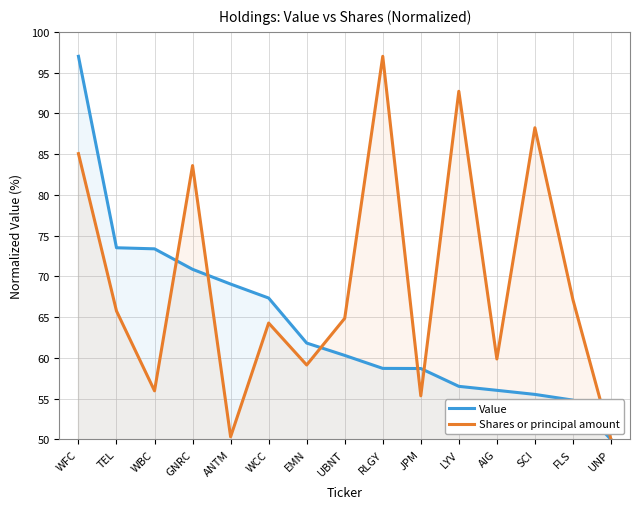

How many series are shown in this chart?

2